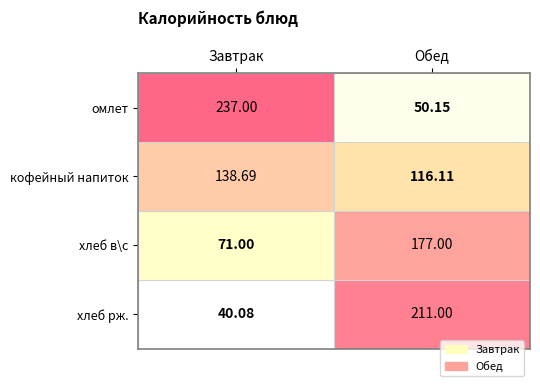

Is the value of кофейный напиток at Завтрак greater than the value of хлеб рж. at Завтрак?

Yes